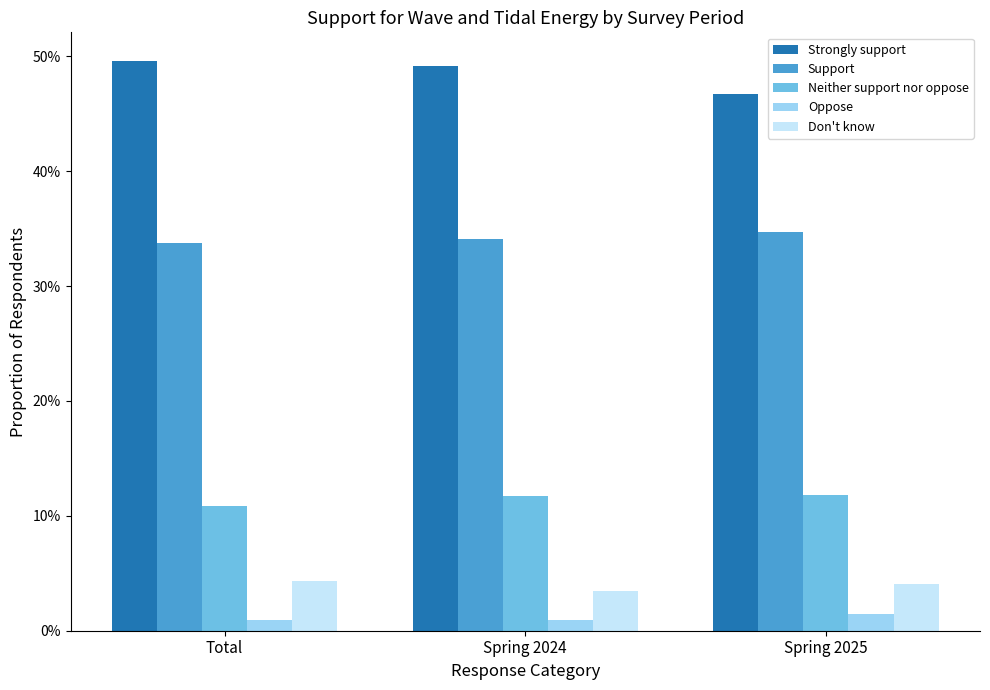

Are the bars horizontal?

No